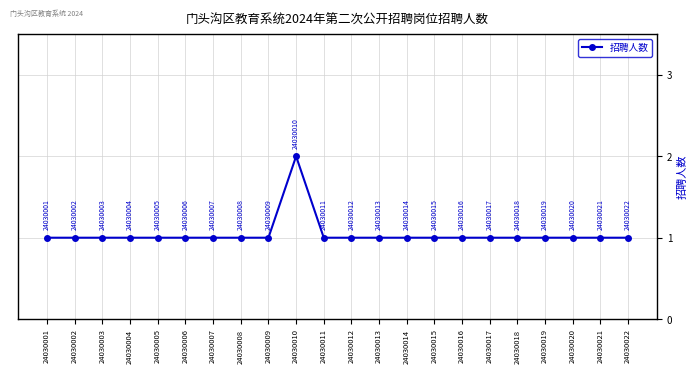

Approximately how many times larger is the value at 24030022 compared to 24030006?

1.0